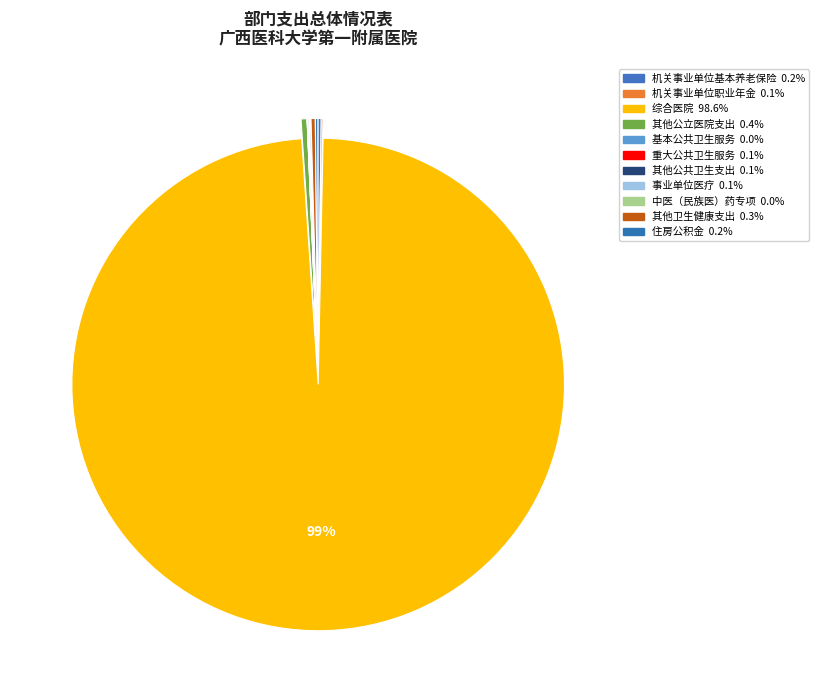

What is the smallest slice in the pie chart?

基本公共卫生服务